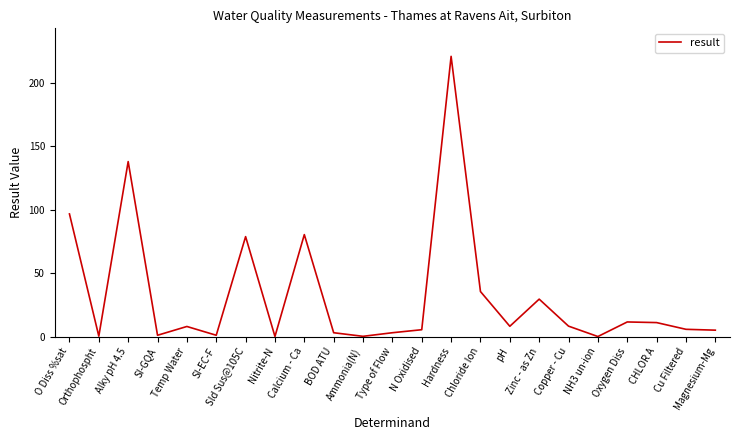

Does the chart have visible grid lines?

No